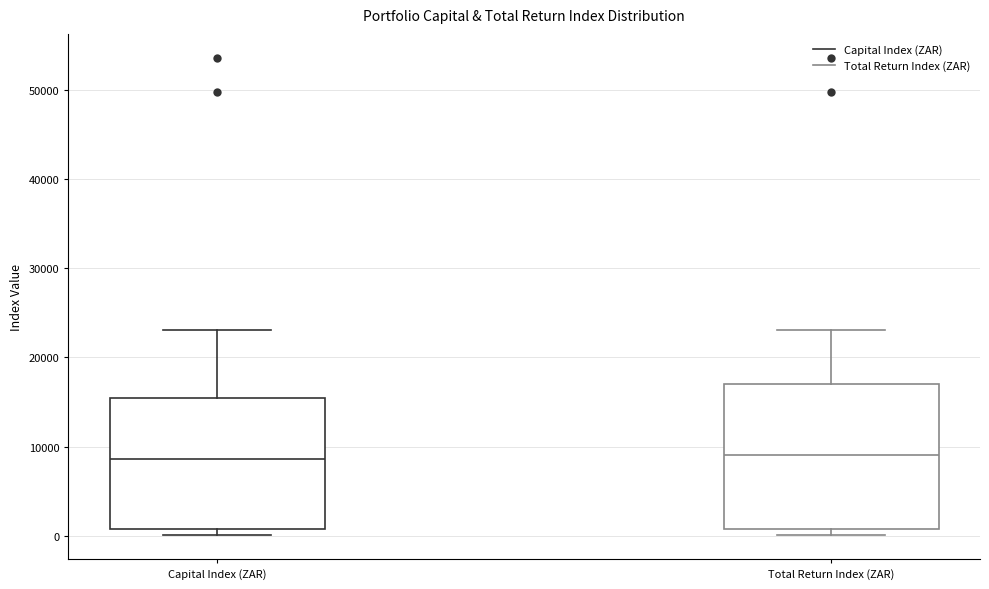

Reading left to right, transcribe this box plot: for each box, give where its median line is, the range the box spans, and where its two whiskers end, as read against the y-axis. The values are not printed on the chart, so give them approximately, as read against the axis.

Capital Index (ZAR): median 9000, box 1000 to 15000, whiskers 0 to 23000
Total Return Index (ZAR): median 9000, box 1000 to 17000, whiskers 0 to 23000